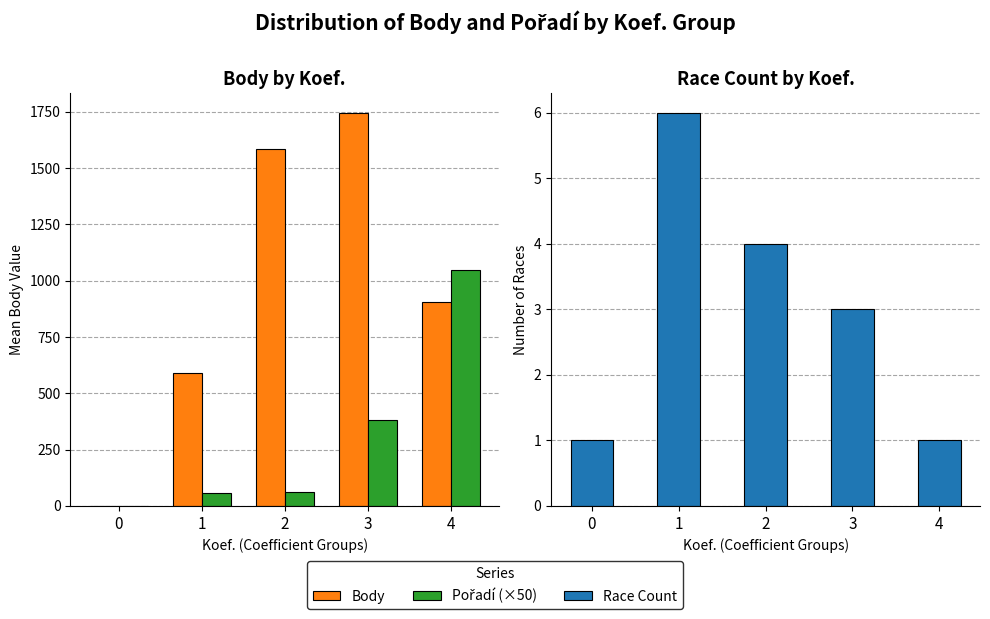

How many distinct data groups are displayed?

3